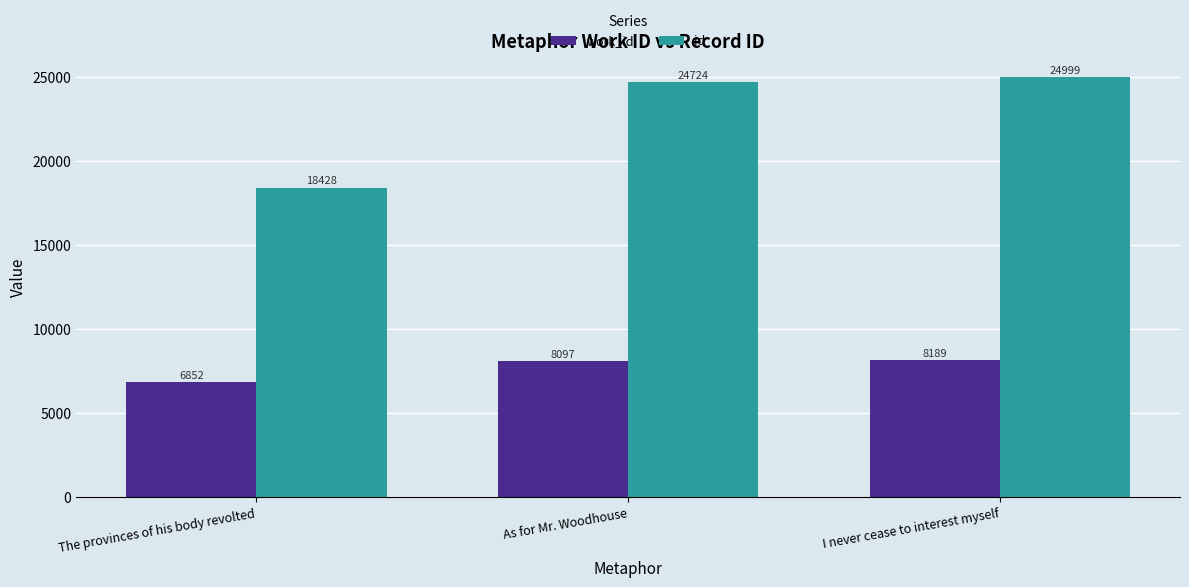

List the labels in order of id value, largest first.

I never cease to interest myself, As for Mr. Woodhouse, The provinces of his body revolted